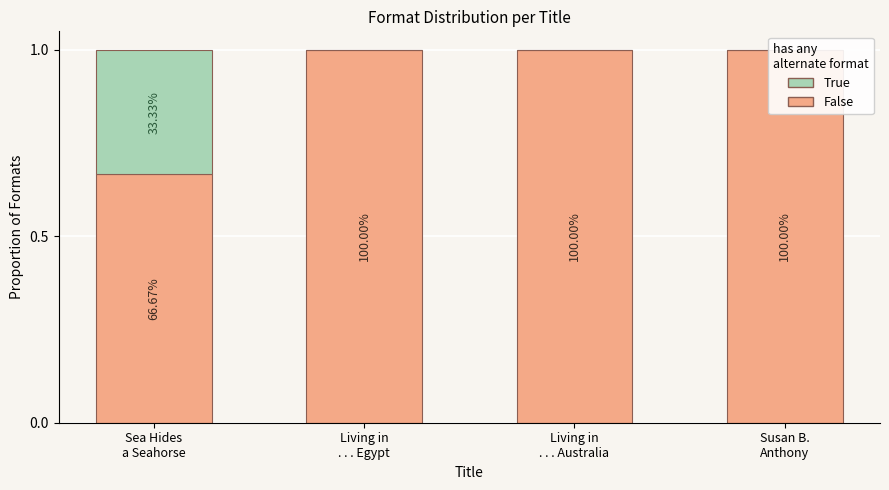

What is the spread (max minus min) of values at Living in
. . . Australia?

1.0